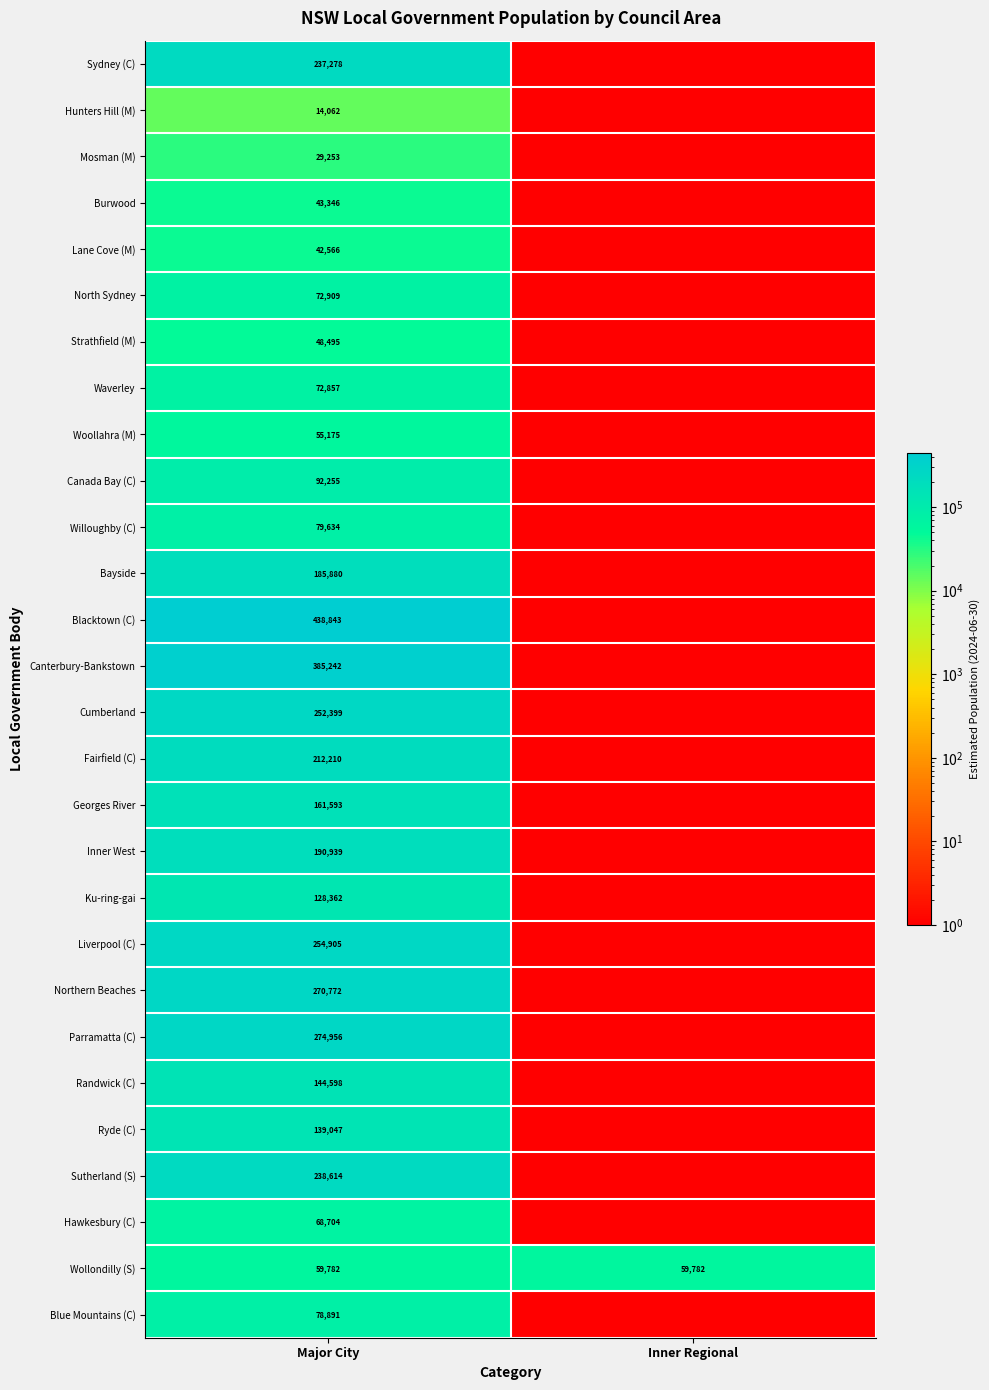

At how many categories does at least one series exceed 139782?

1